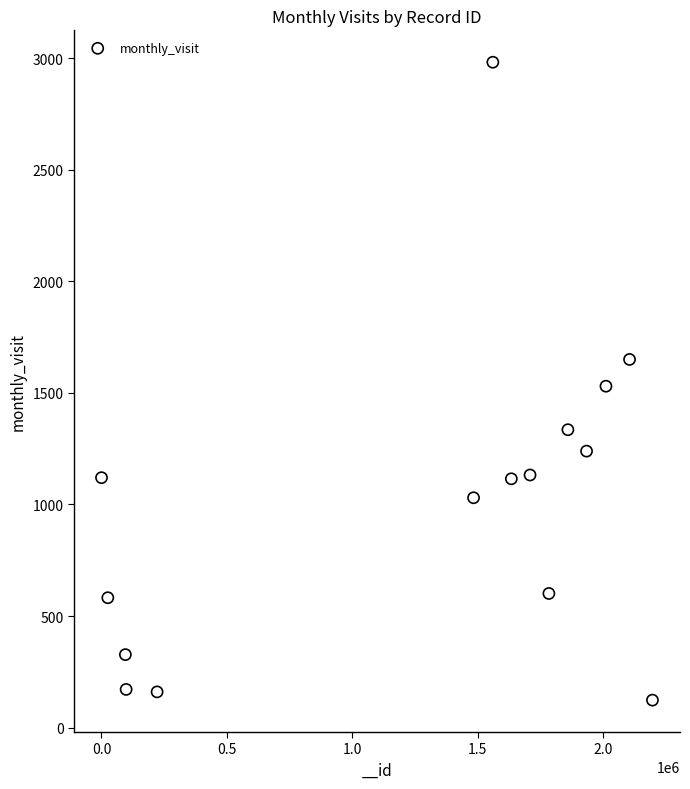

What is the range of Y values (max minus min)?

2859